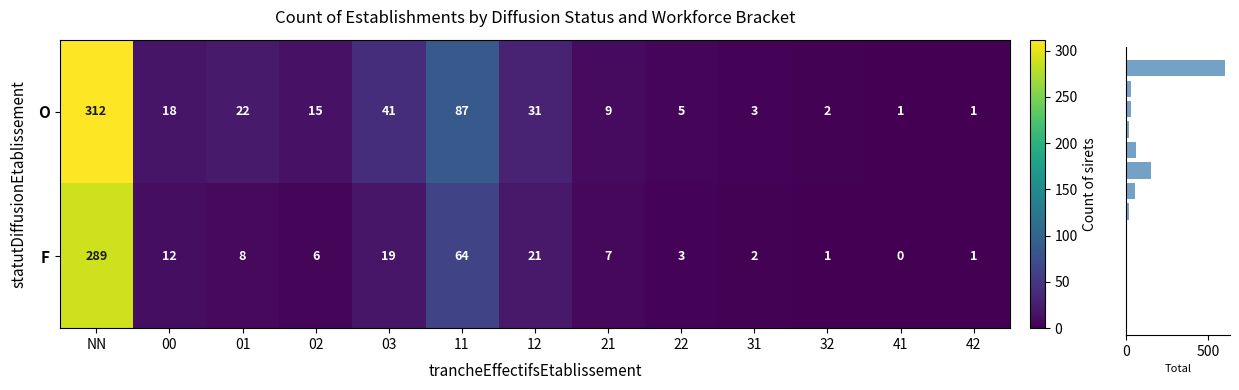

Which series has the largest total across all categories?

col sums